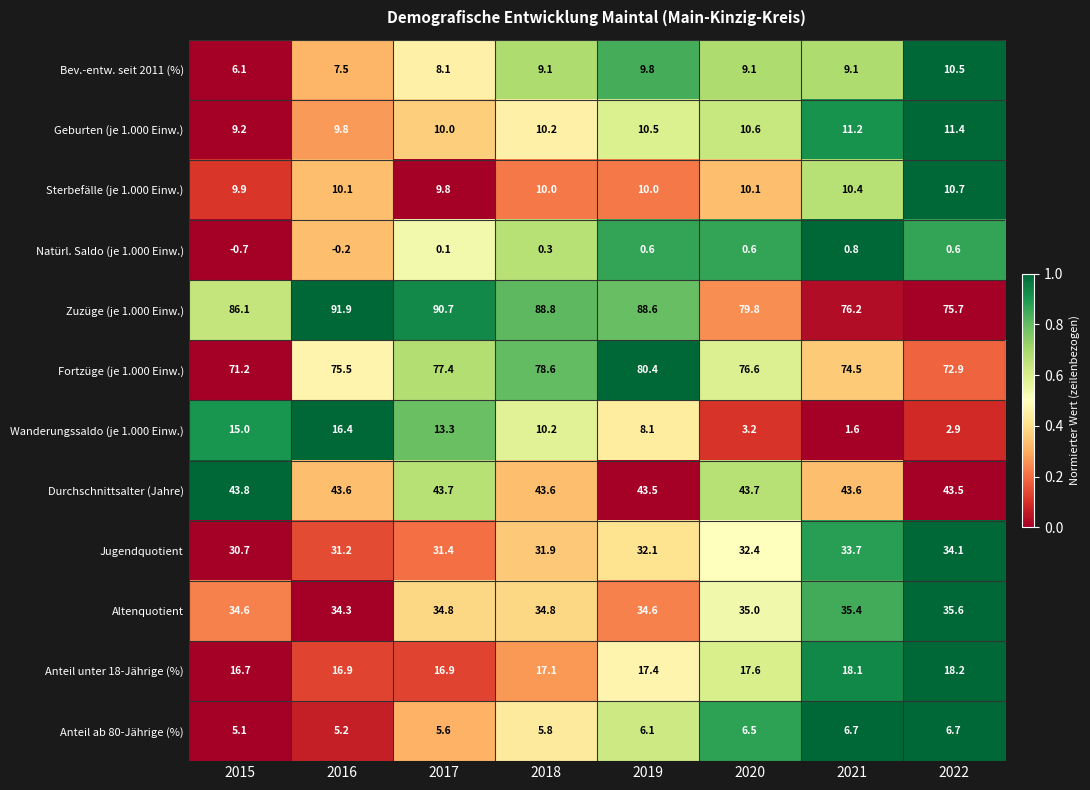

List the series in order of their peak value, highest first.

Zuzüge (je 1.000 Einw.), Fortzüge (je 1.000 Einw.), Durchschnittsalter (Jahre), Altenquotient, Jugendquotient, Anteil unter 18-Jährige (%), Wanderungssaldo (je 1.000 Einw.), Geburten (je 1.000 Einw.), Sterbefälle (je 1.000 Einw.), Bev.-entw. seit 2011 (%), Anteil ab 80-Jährige (%), Natürl. Saldo (je 1.000 Einw.)